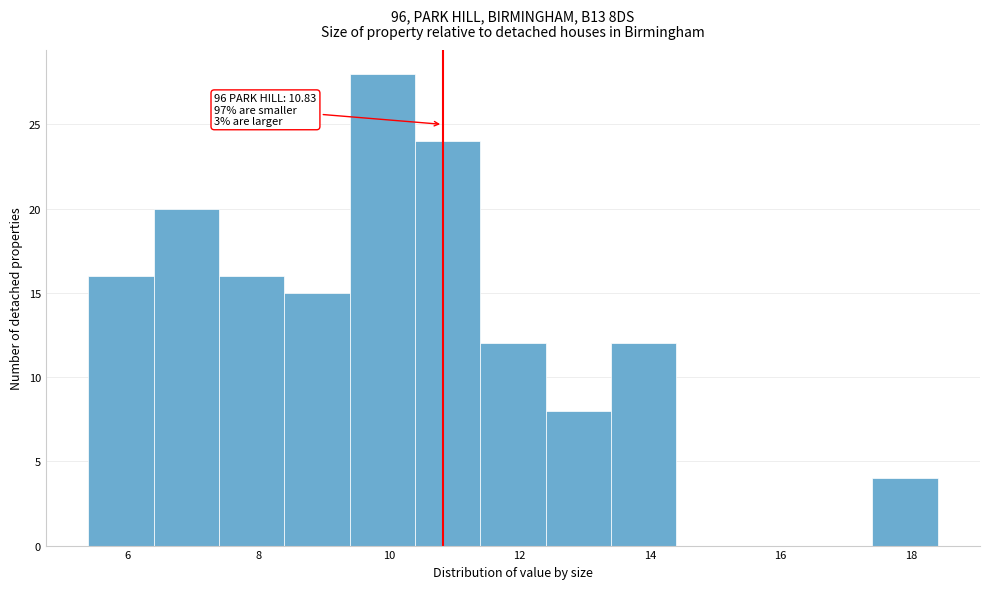

Which range on the x-axis has the tallest bar?

9.4 to 10.4